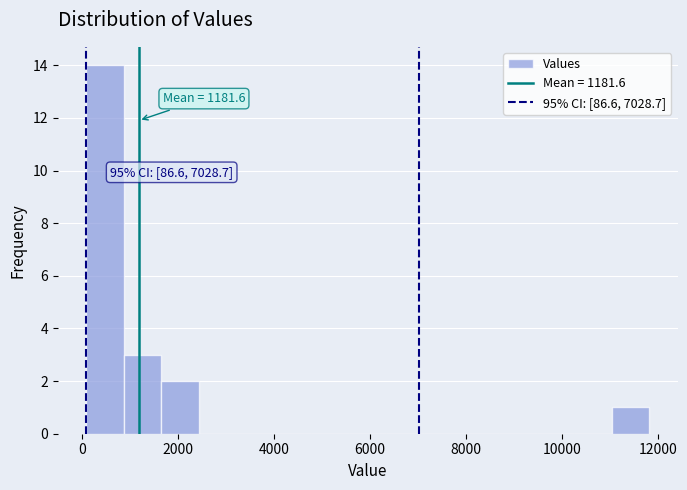

Around what value on the x-axis is the tallest bar? Give the approximate position of its centre, as read against the axis.

400